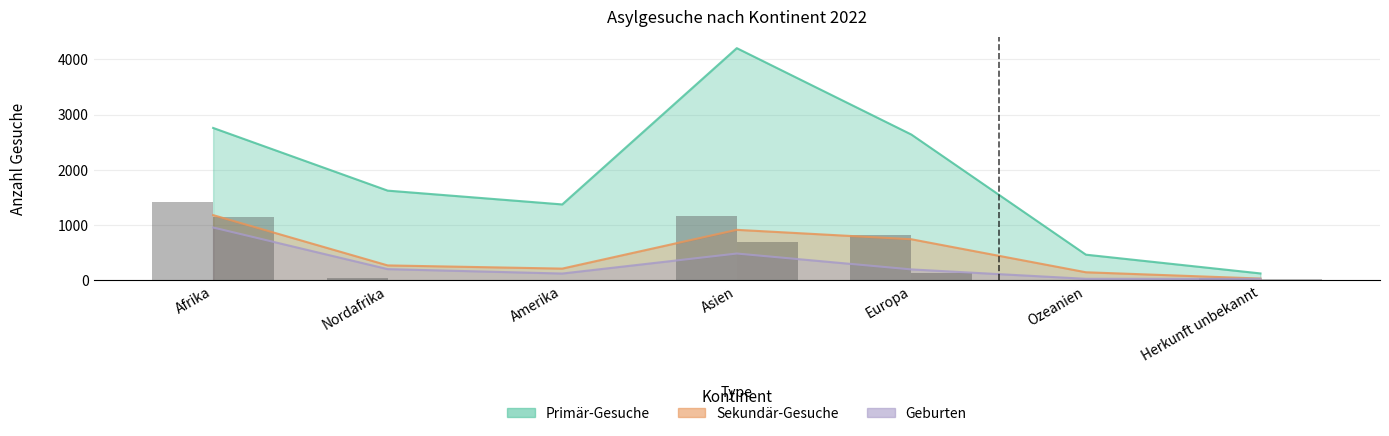

What is the sum of all Geburten (raw) values?

2022